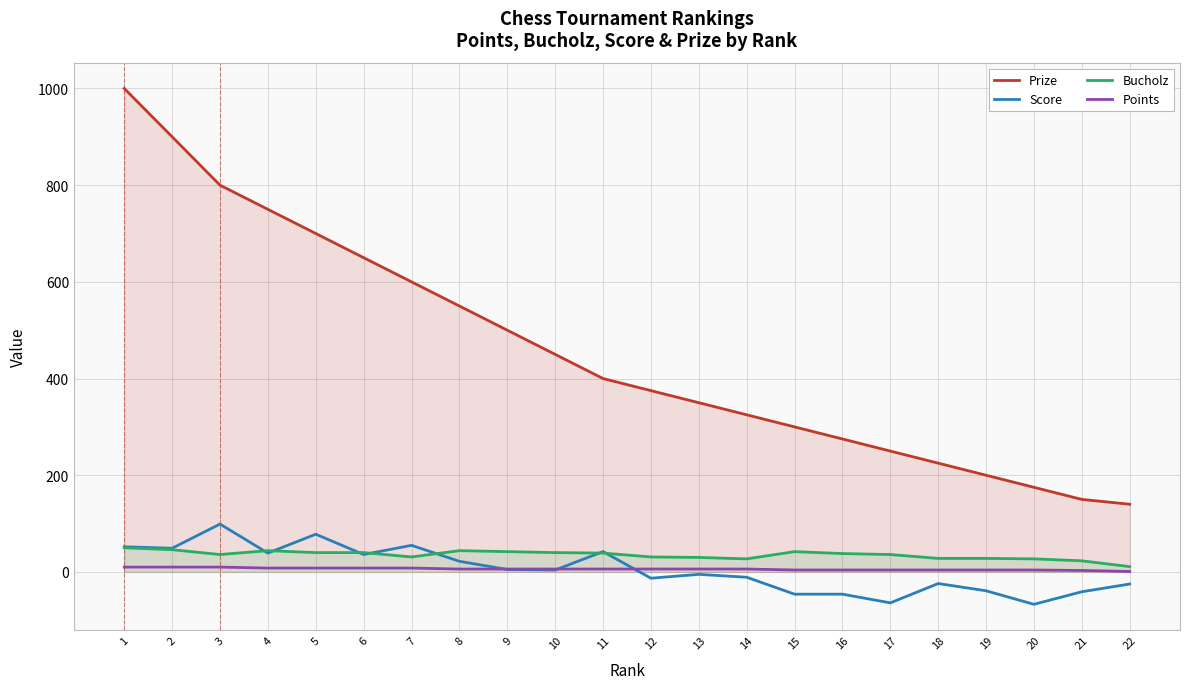

What is the value of the Score point at the 5th from the left?

78